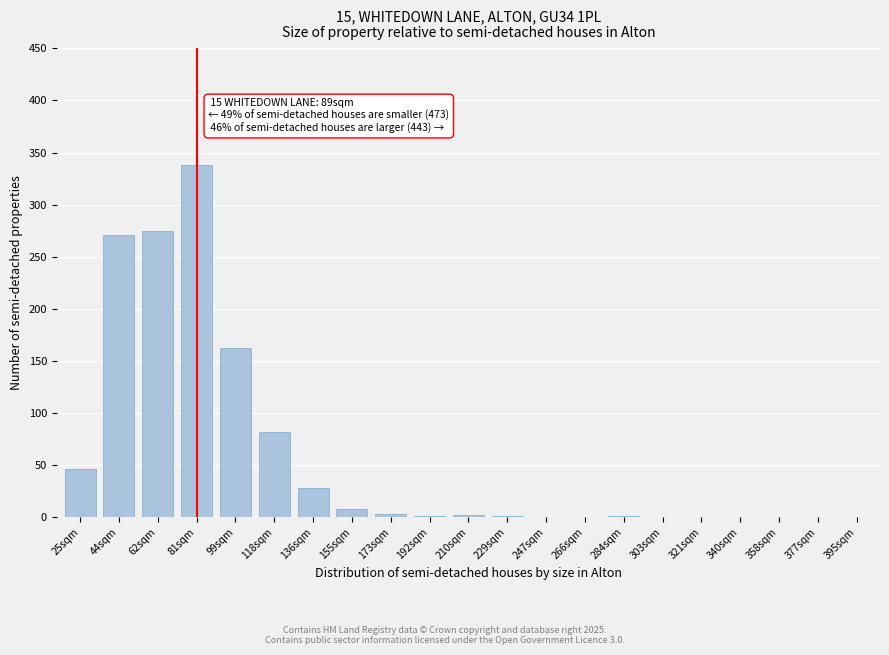

The value at 358sqm is 172. True or false?

False